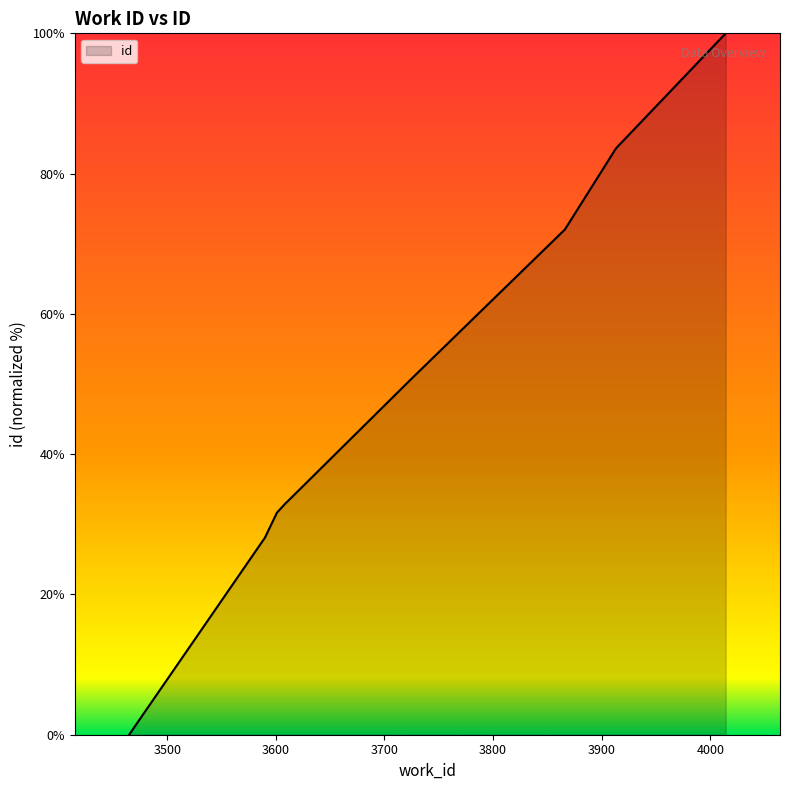

What is the greatest value displayed?

100.0